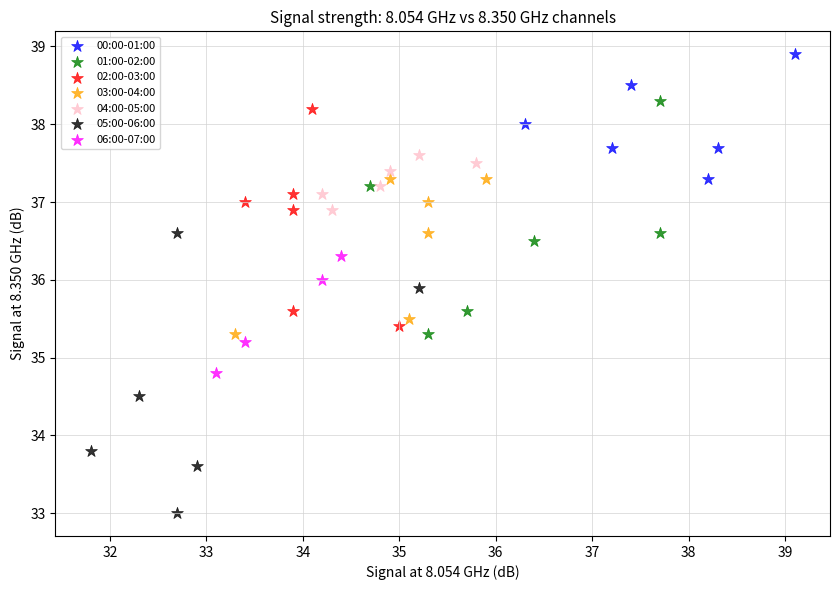

Which series has the largest Y range (max minus min)?

05:00-06:00